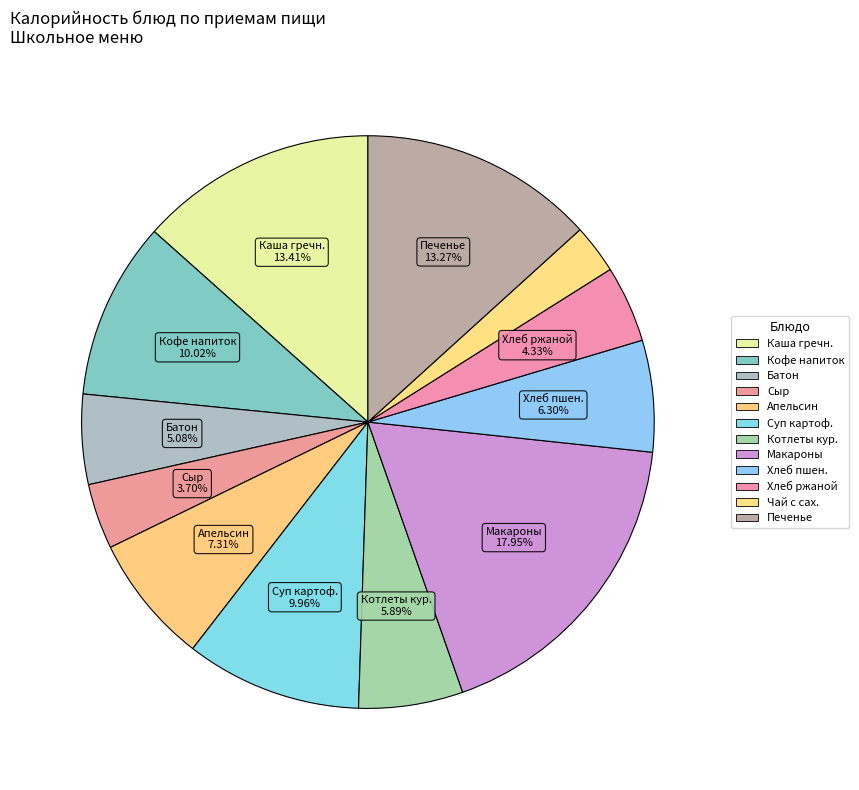

To the nearest percent, what is the average slice percentage?

8%